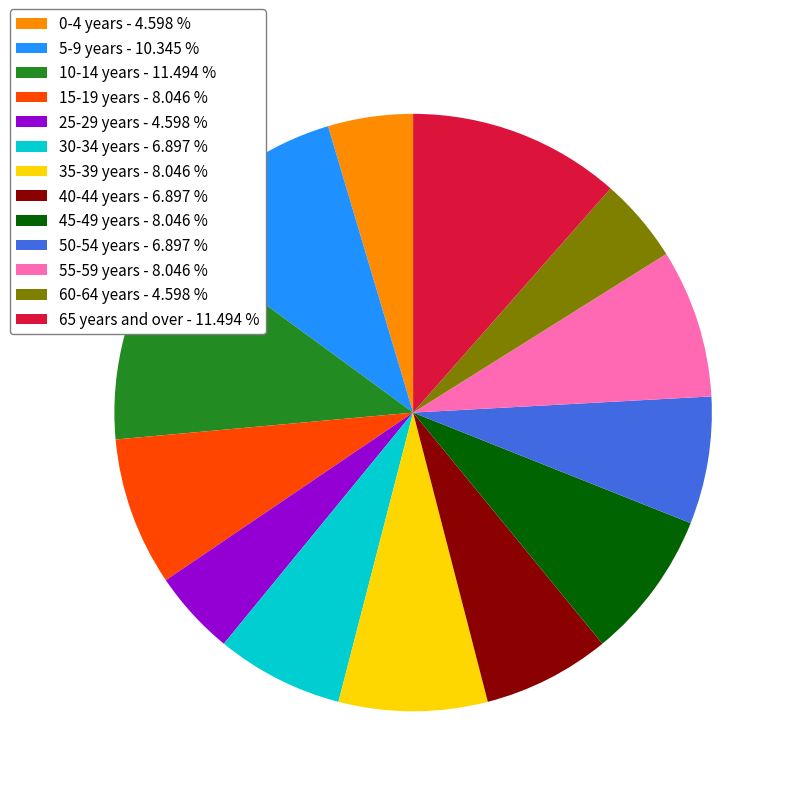

Is the sum of 60-64 years and 15-19 years greater than half?

No